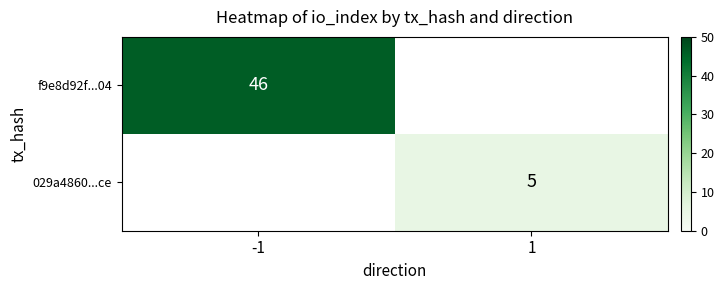

Is the value of 029a4860...ce at 1 greater than the value of f9e8d92f...04 at -1?

No